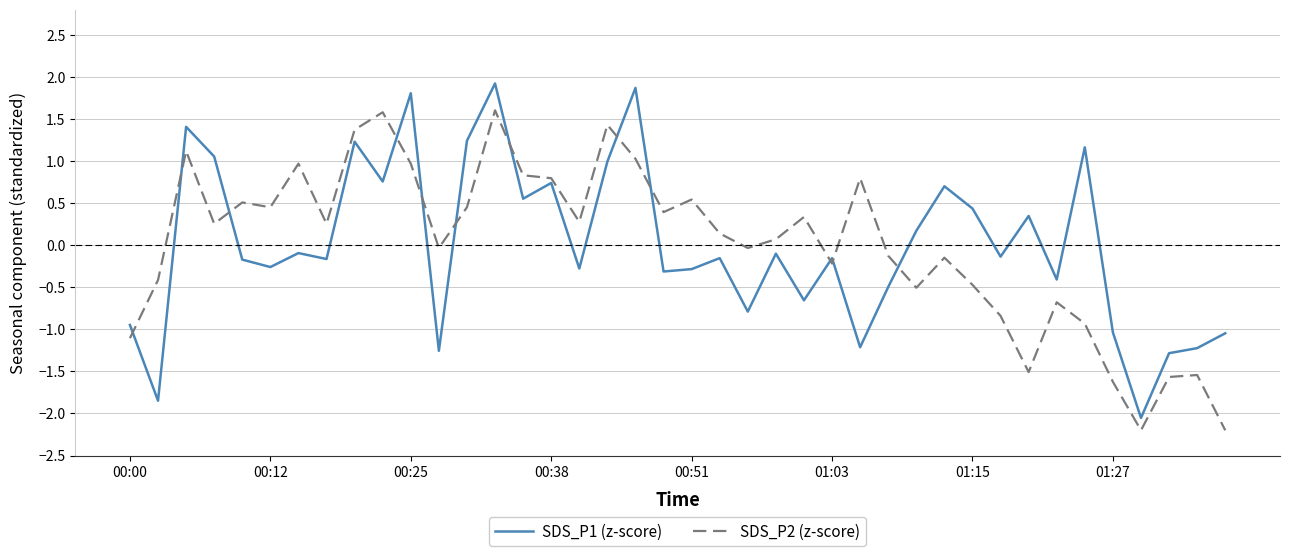

Which series ends up on top after the final intersection of SDS_P1 (z-score) and SDS_P2 (z-score)?

SDS_P1 (z-score)